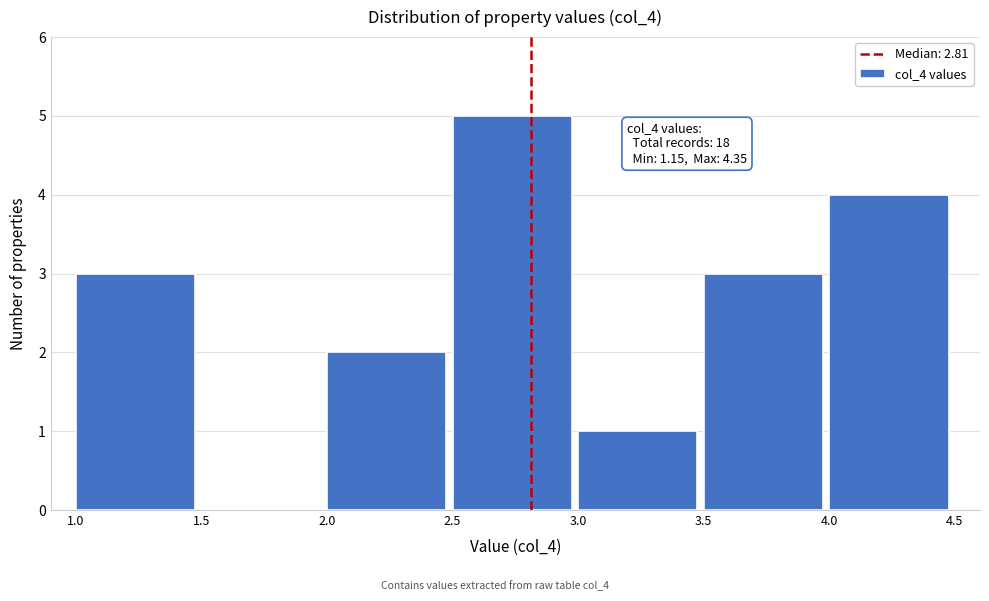

Over which range of the x-axis is the bar tallest?

2.5 to 3.0